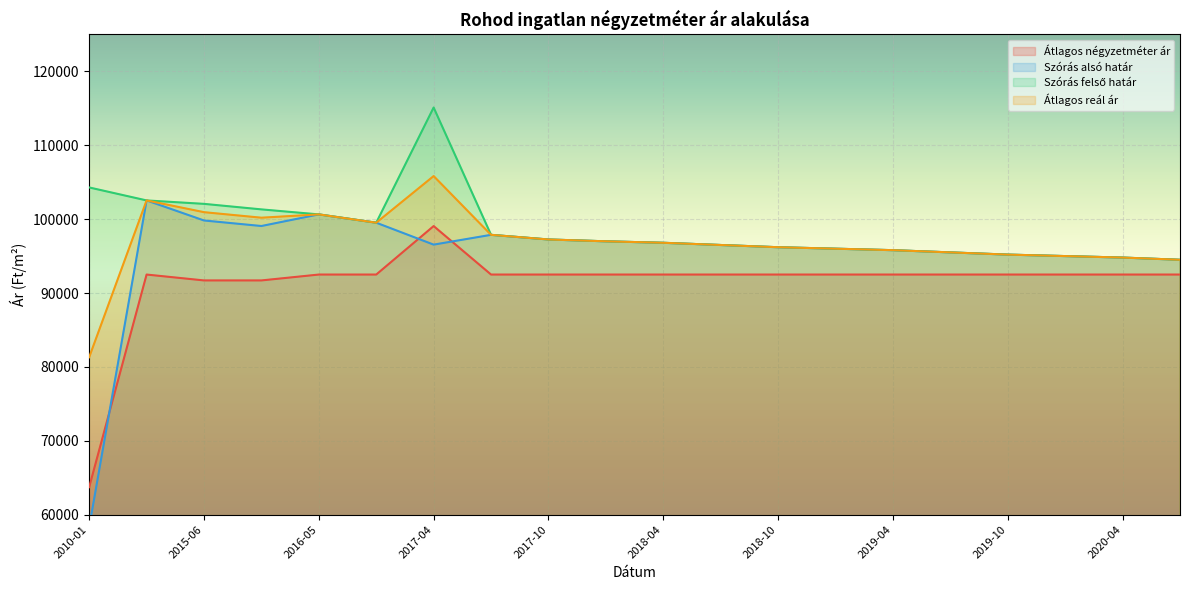

How many values in the Szórás alsó határ series are below 96550?

10